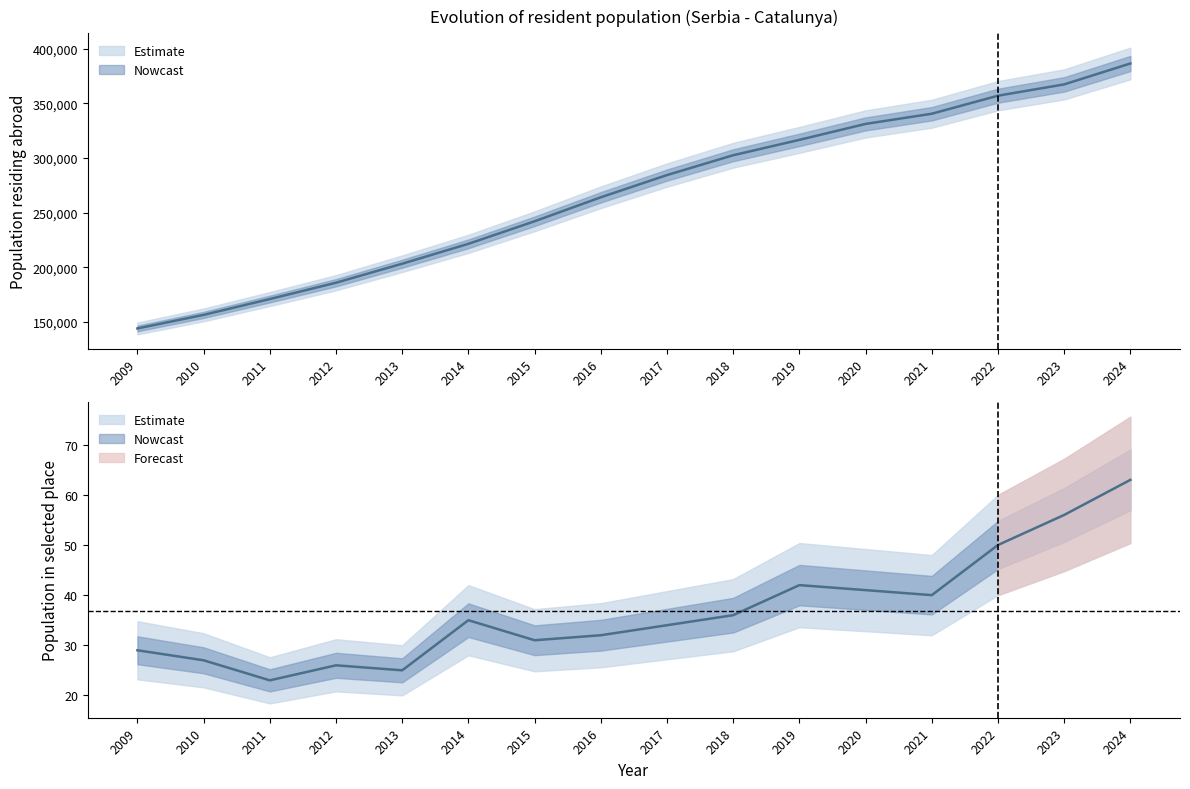

What is the difference between the second highest and second lowest values in the Population residing abroad series?

210967